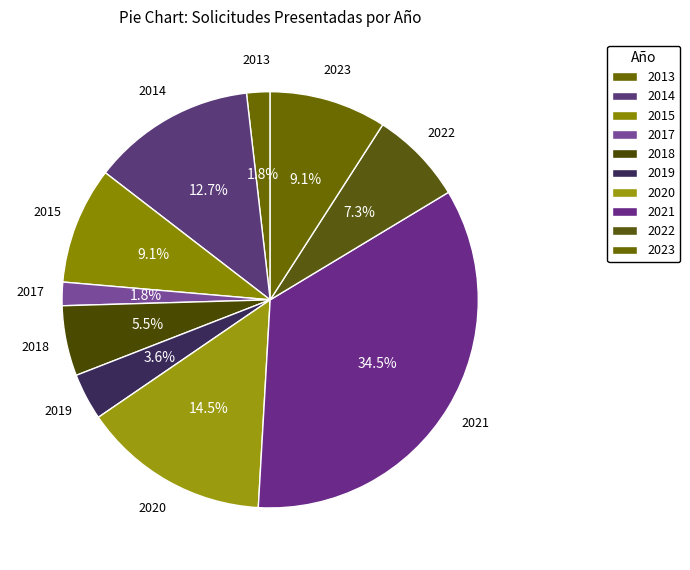

How many segments does this pie chart have?

10